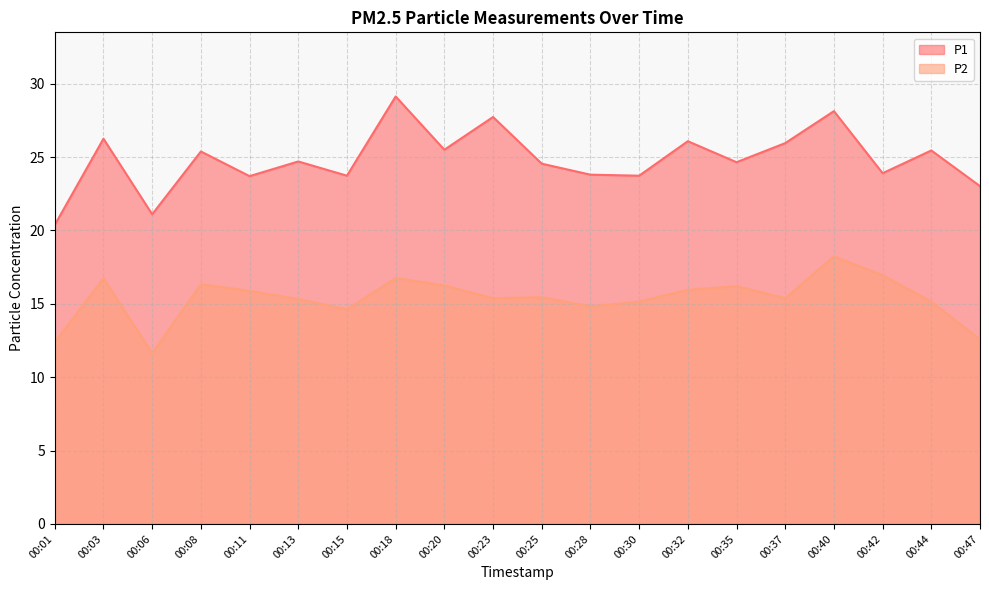

Reading right to left, what are all the values shown in this chart?

P1: 23.0	25.4	23.9	28.1	25.9	24.6	26.1	23.7	23.8	24.6	27.7	25.5	29.1	23.7	24.7	23.7	25.4	21.1	26.2	20.4
P2: 12.6	15.2	16.9	18.2	15.4	16.2	15.9	15.2	14.8	15.4	15.4	16.2	16.8	14.6	15.3	15.9	16.3	11.6	16.7	12.4